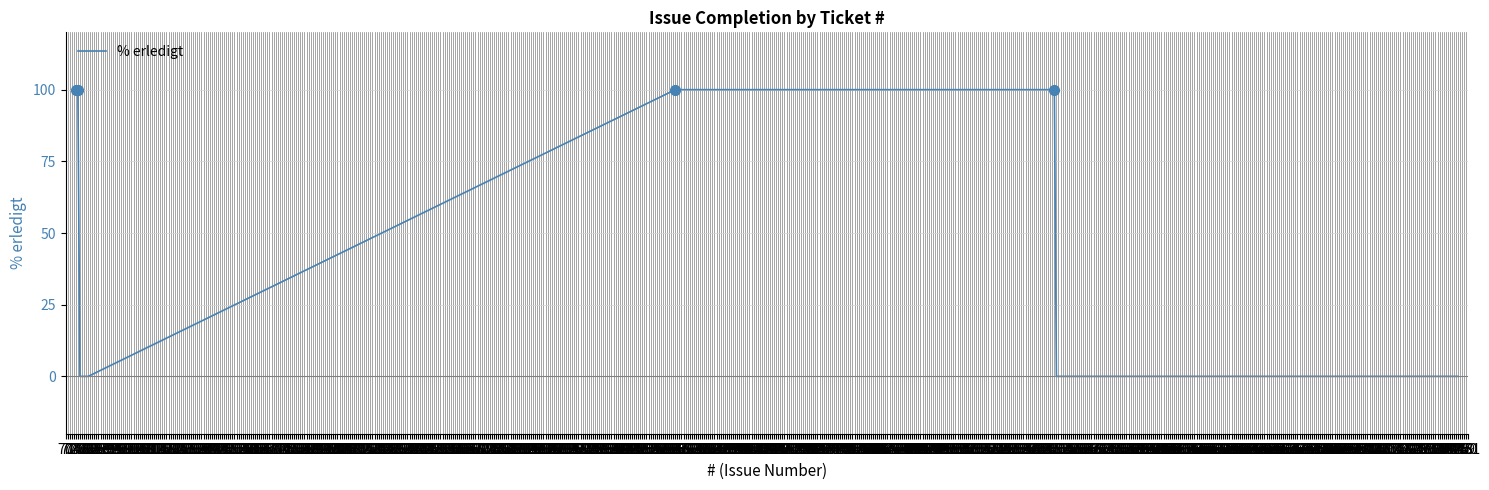

Reading left to right, list all the values displayed in this chart.

75=100	76=100	77=0	78=0	79=0	81=0	366=100	550=100	551=0	552=0	741=0	746=0